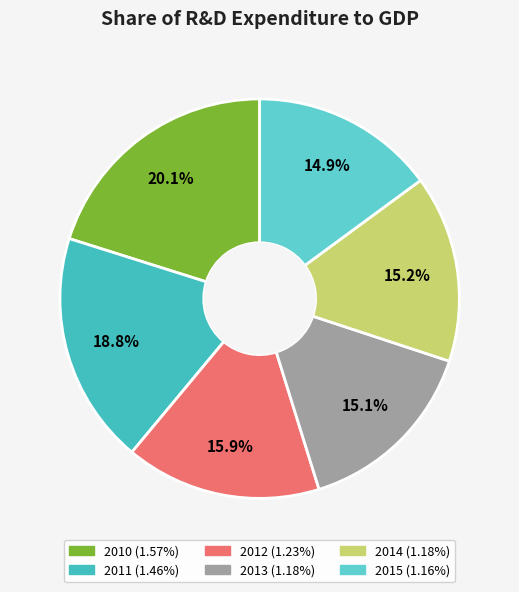

How many segments does this pie chart have?

6